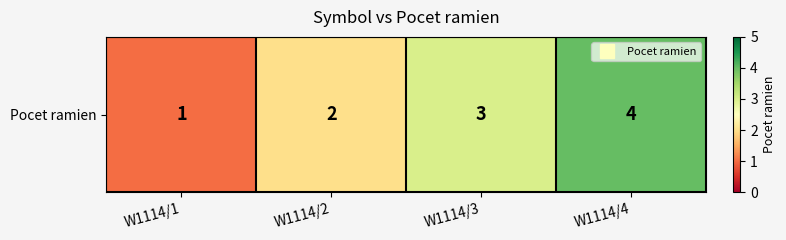

Rank the categories by value from lowest to highest.

W1114/1, W1114/2, W1114/3, W1114/4